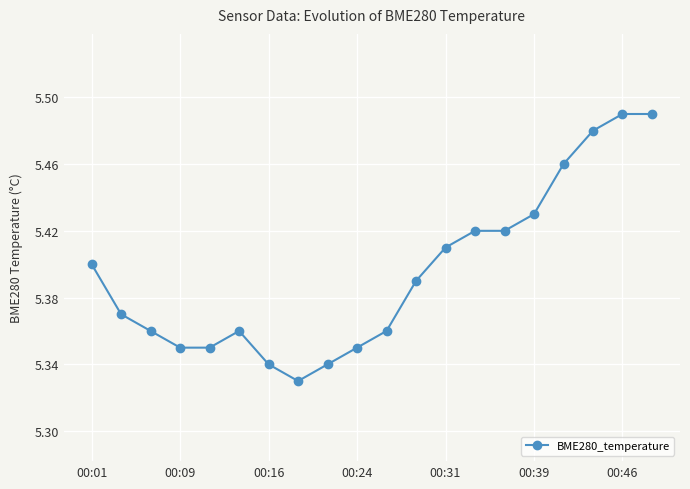

What is the sum of all values?

107.9